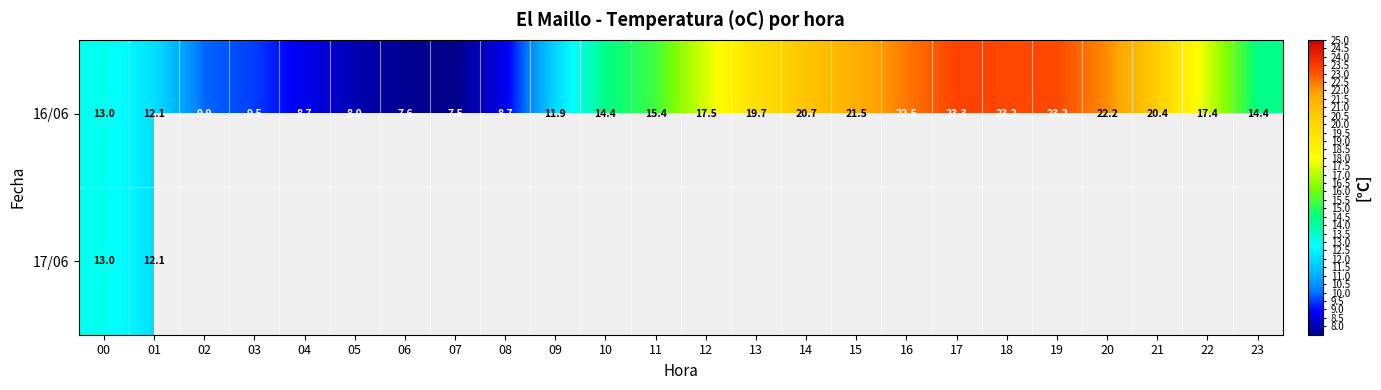

What is the difference between the second highest and minimum values in the 16/06 series?

15.7